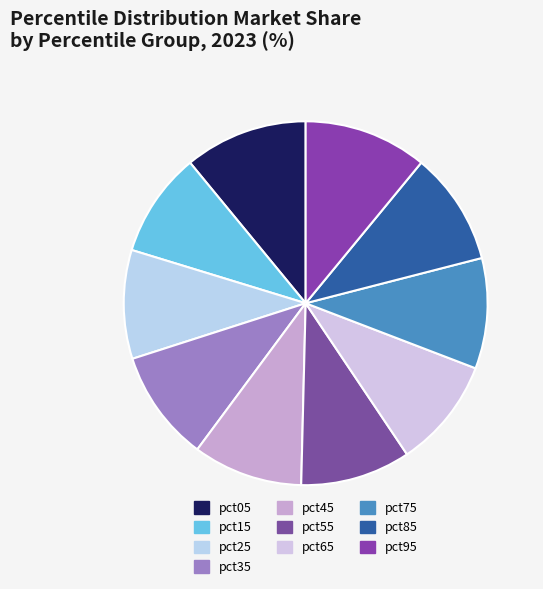

Does pct25 represent more than half of the total?

No